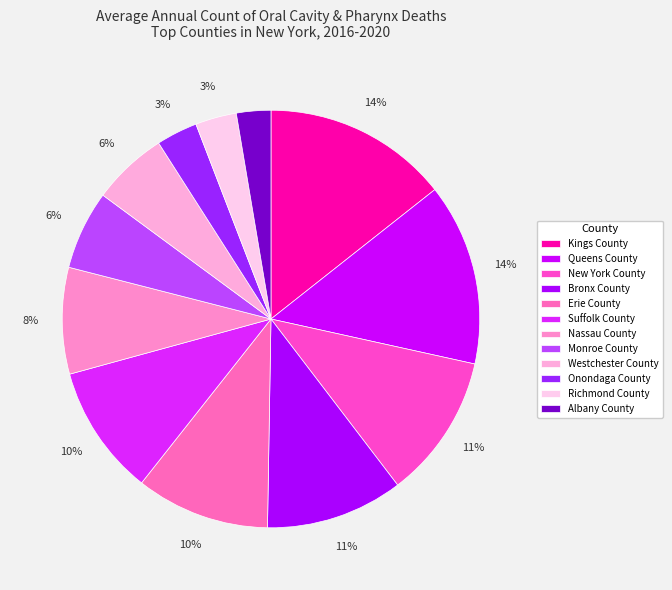

Is it true that Bronx County is 11% of the pie?

True